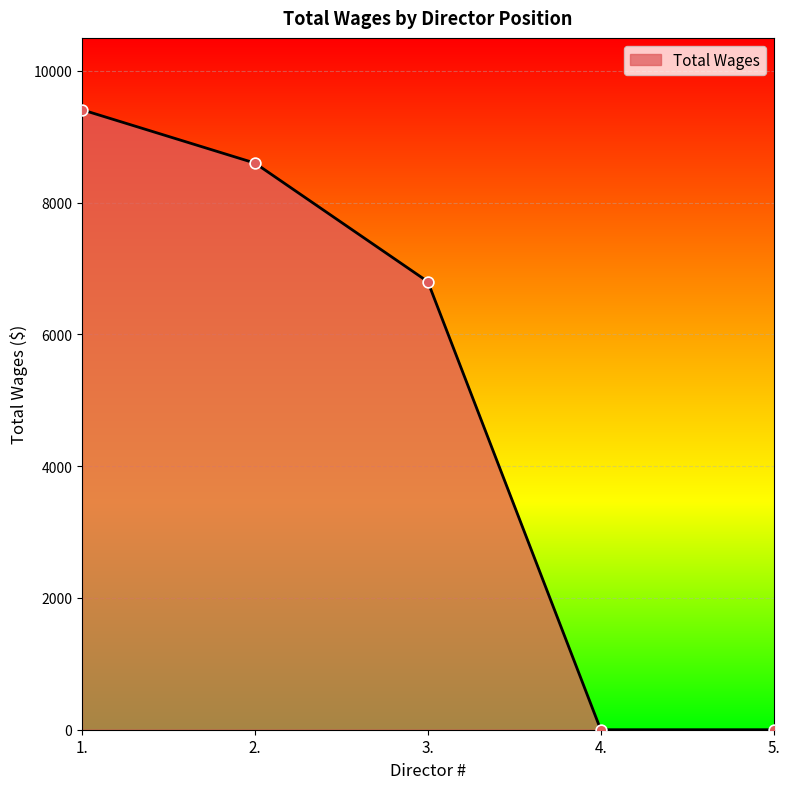

What is the change in value from 2. to 4.?

-8600